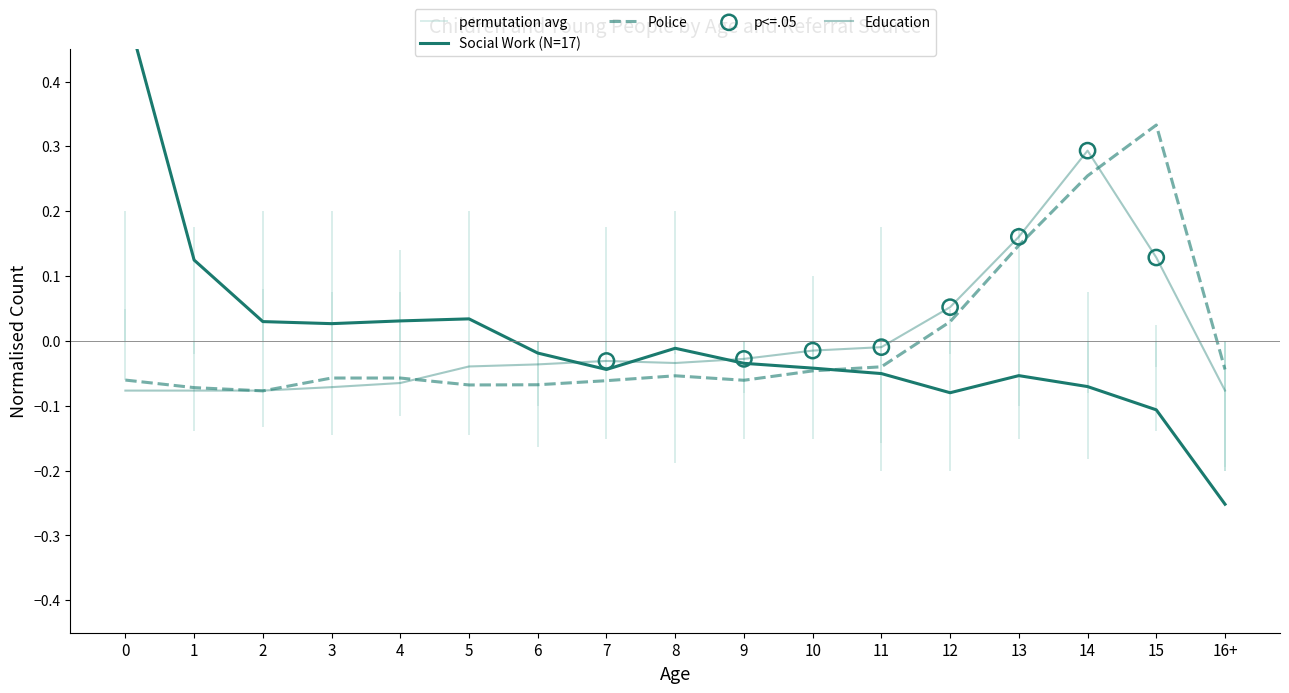

At which category is the sum across all series the highest?

14